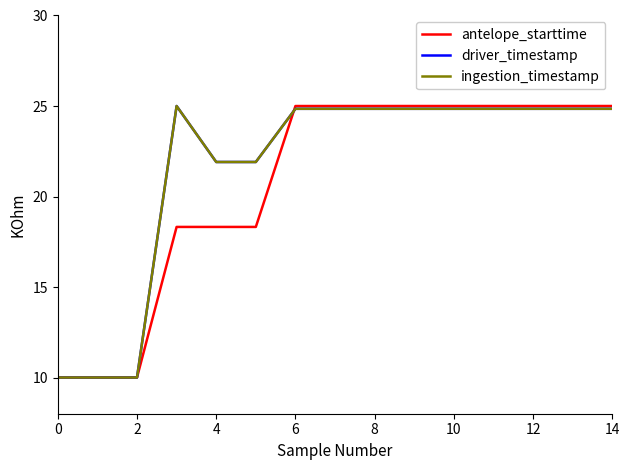

What is the smallest value displayed?

10.0